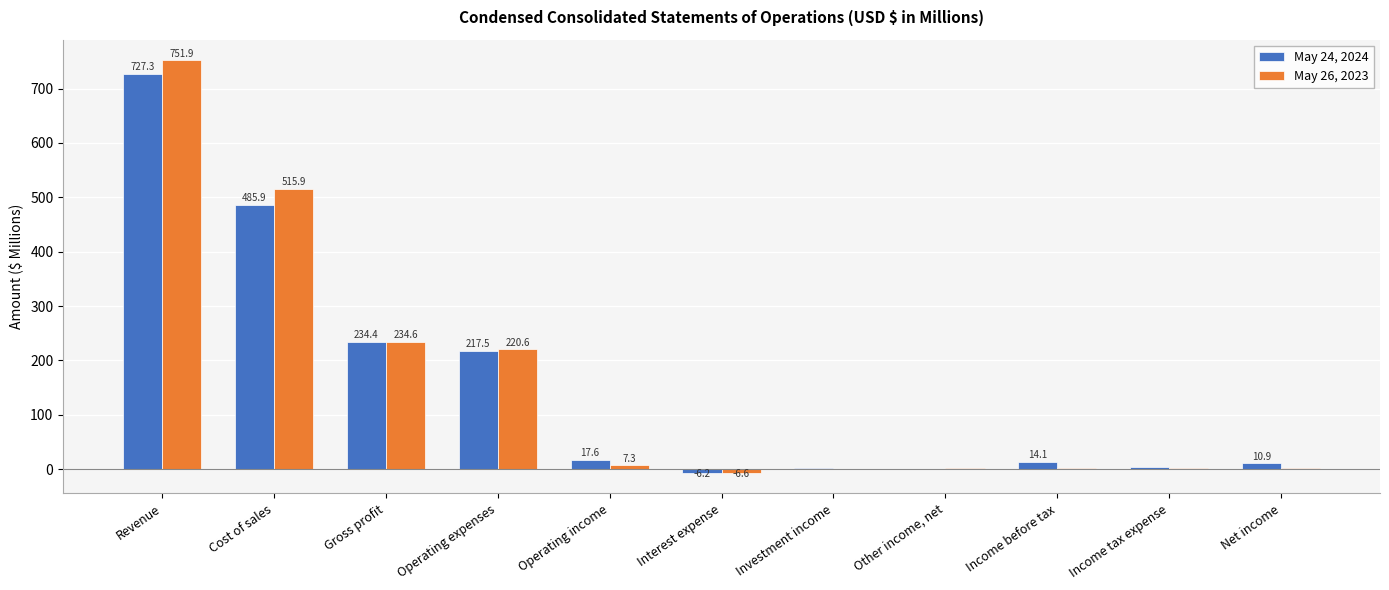

Is it true that May 26, 2023 equals 260.3 at Cost of sales?

False